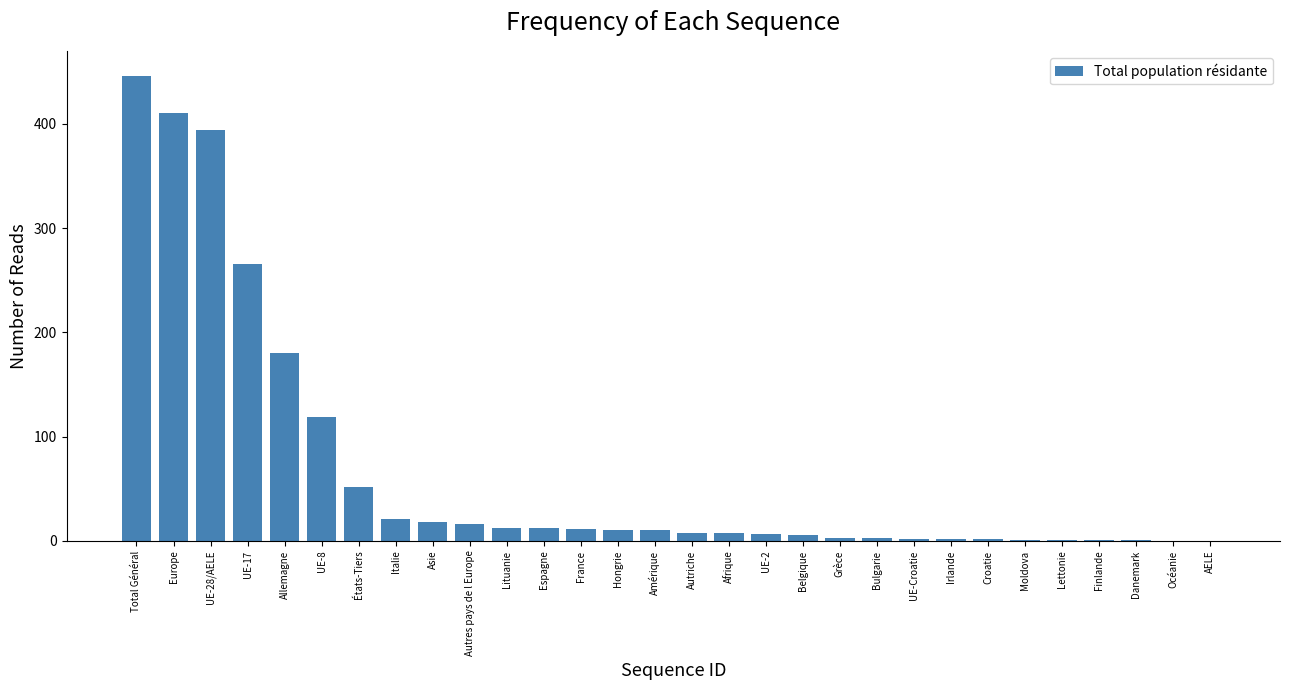

What is the maximum value shown in the chart?

446